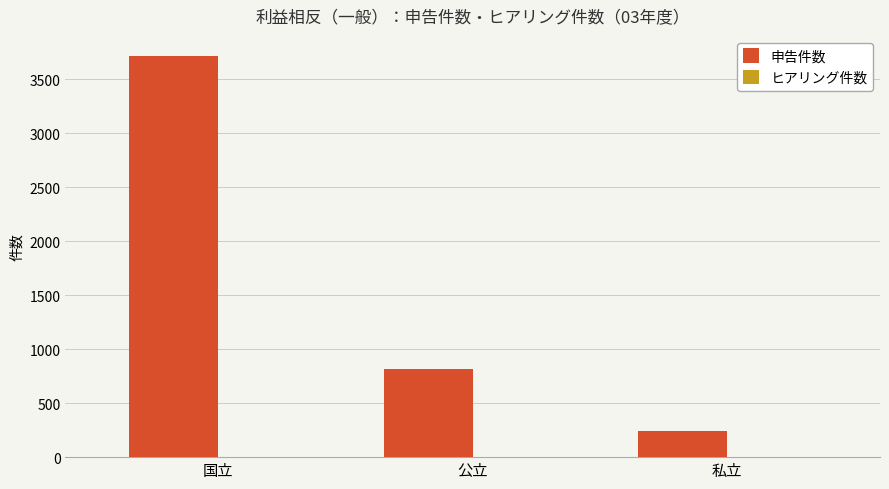

At which category is the sum across all series the highest?

国立